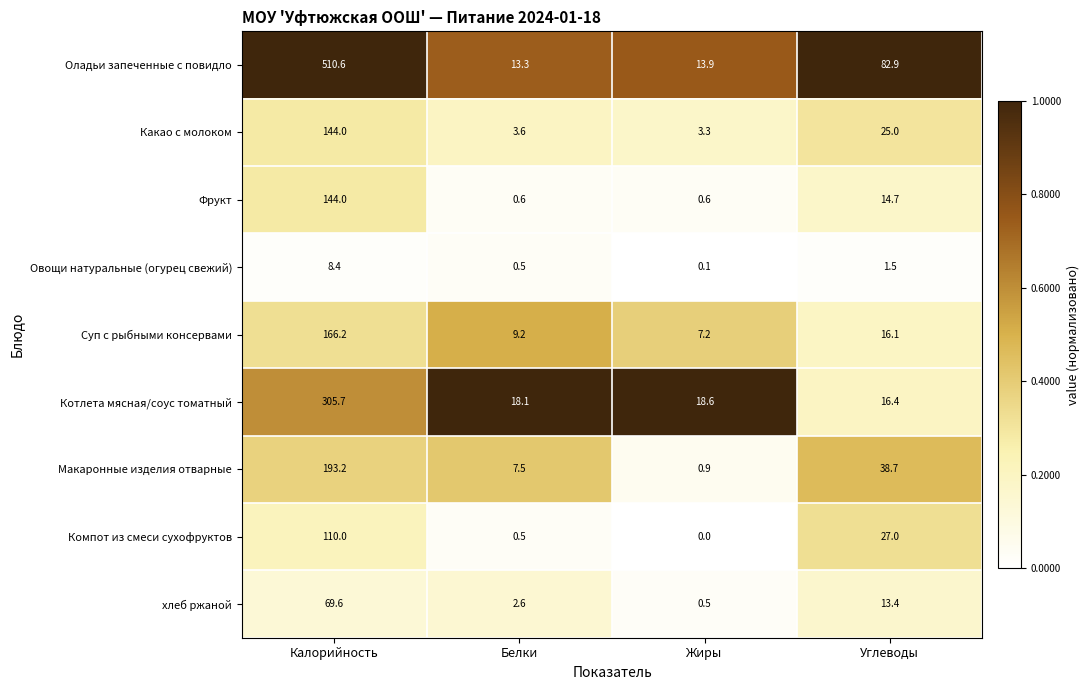

At which label is Какао с молоком closest to 73?

Углеводы